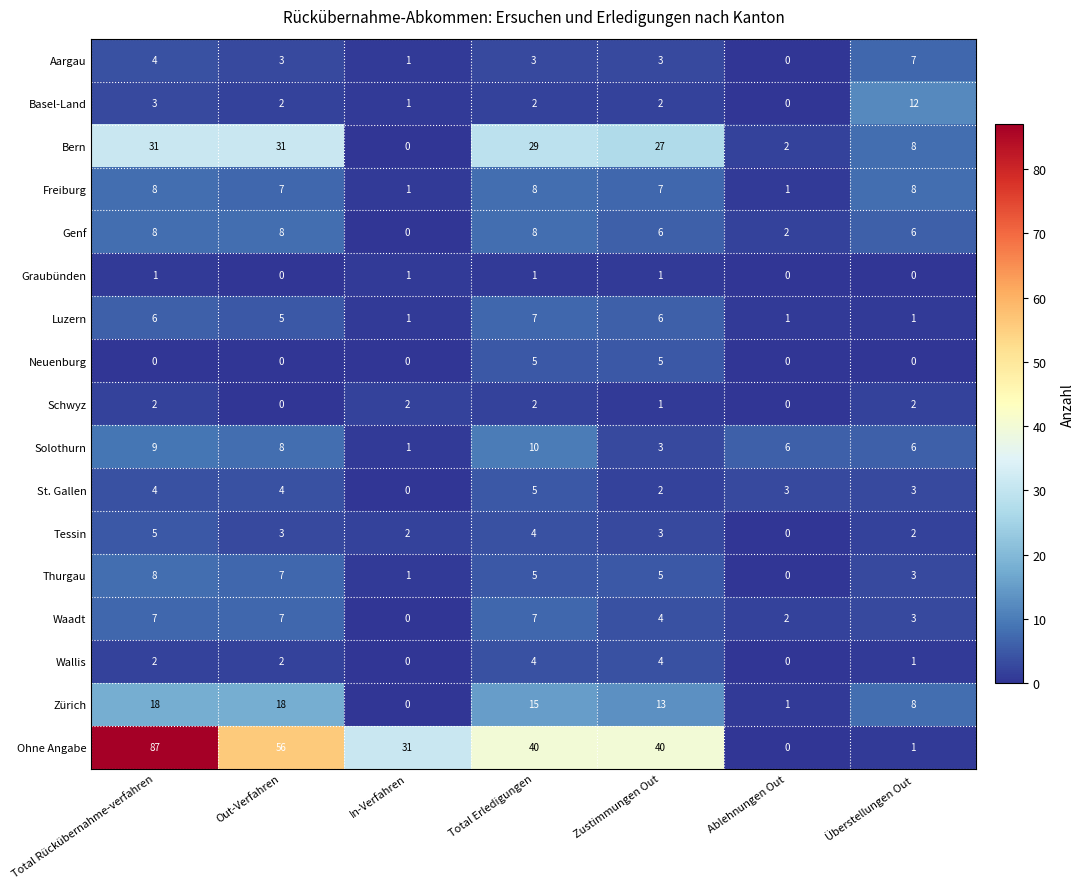

Is the value of Waadt at Zustimmungen Out greater than the value of Tessin at Ablehnungen Out?

Yes